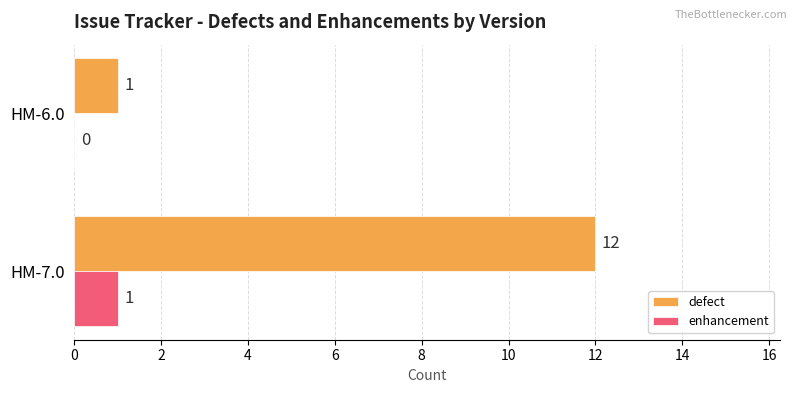

Count the defect values in the range 1 to 12.

2